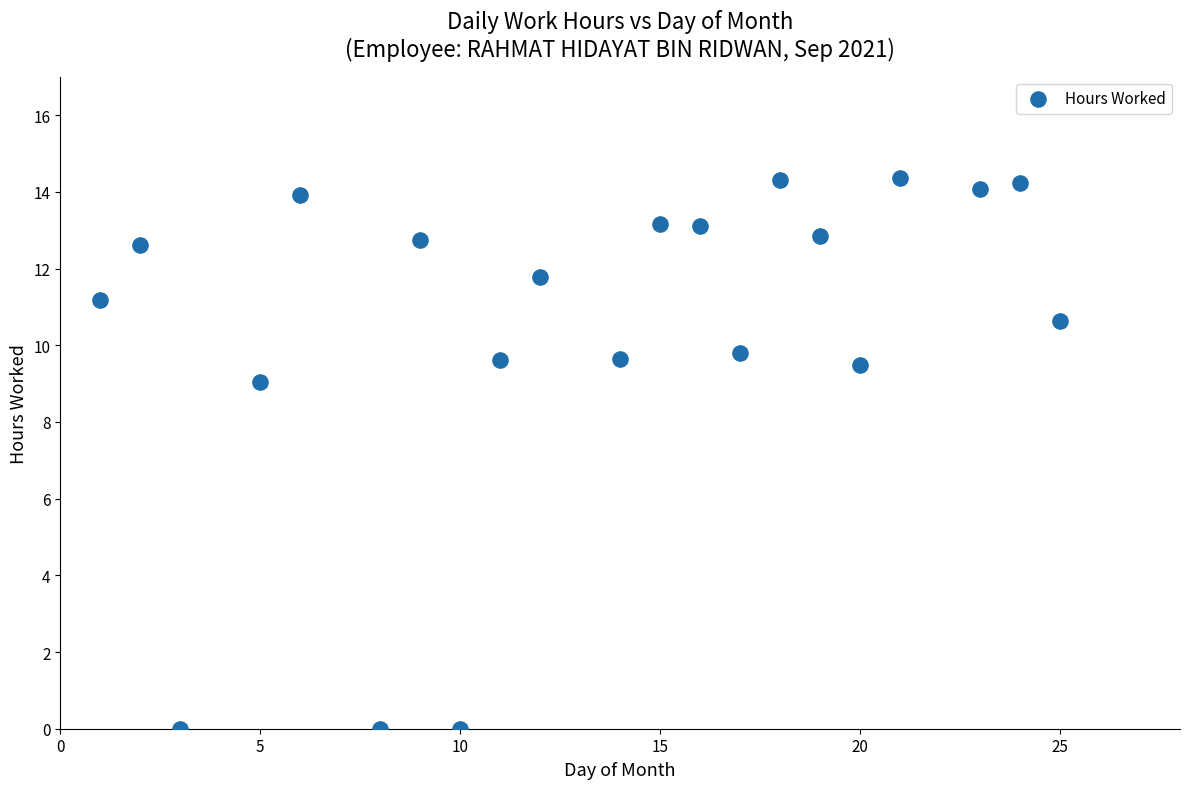

What is the range of Y values (max minus min)?

14.4